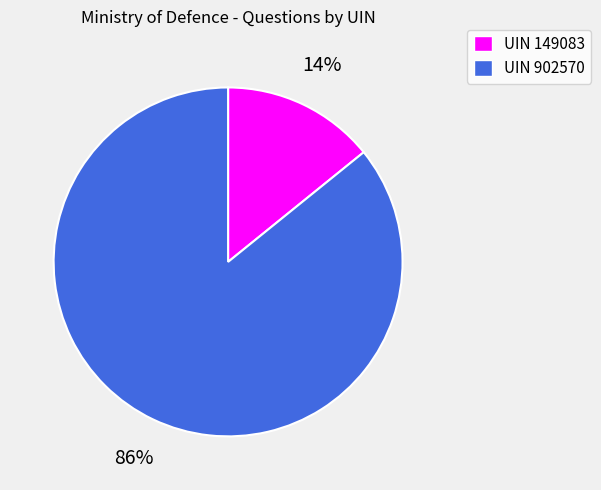

True or false: UIN 149083 accounts for 28% of the total.

False